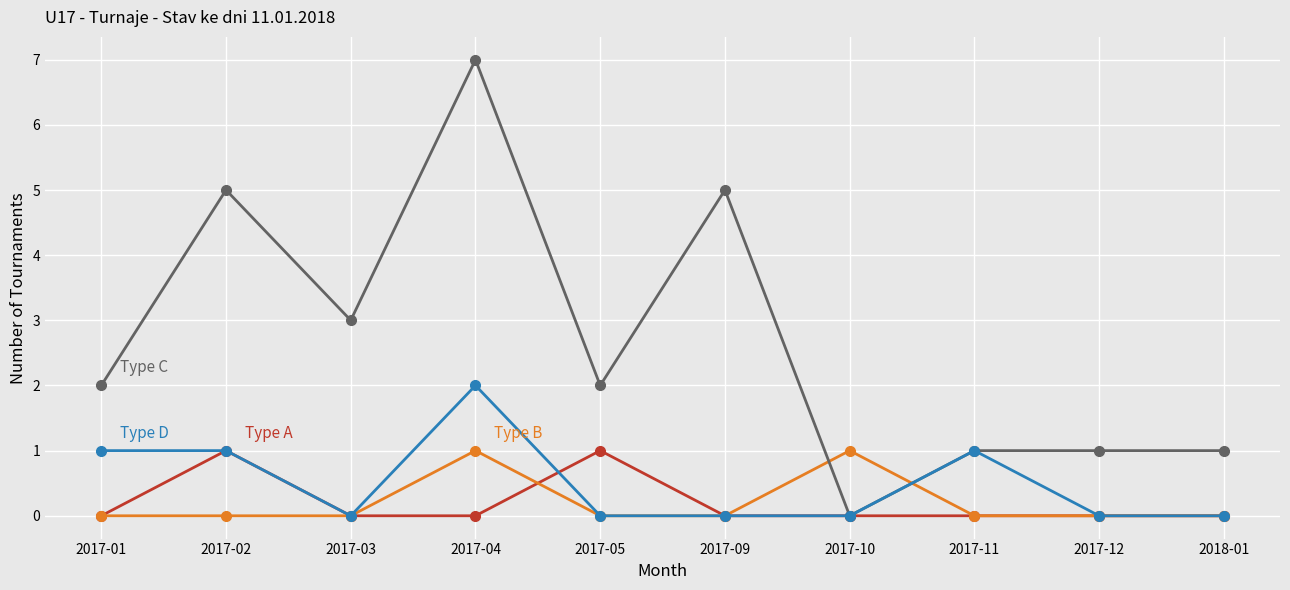

Reading left to right, list all the values displayed in this chart.

Type A: 0	1	0	0	1	0	0	0	0	0
Type B: 0	0	0	1	0	0	1	0	0	0
Type C: 2	5	3	7	2	5	0	1	1	1
Type D: 1	1	0	2	0	0	0	1	0	0